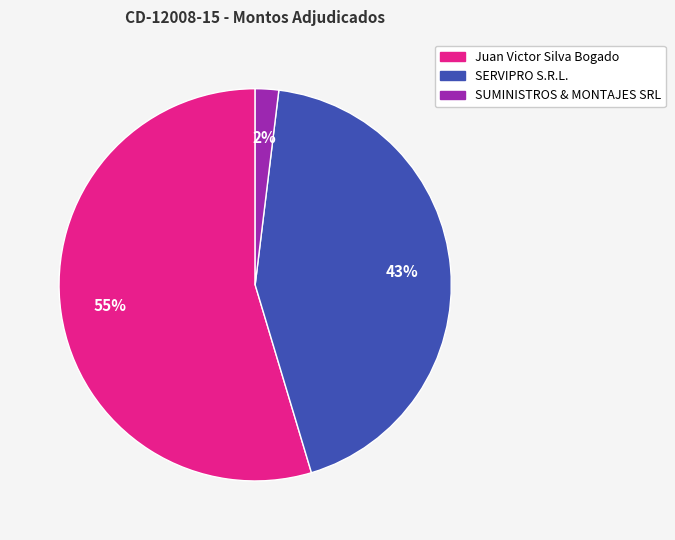

To the nearest percent, what is the average slice percentage?

33%